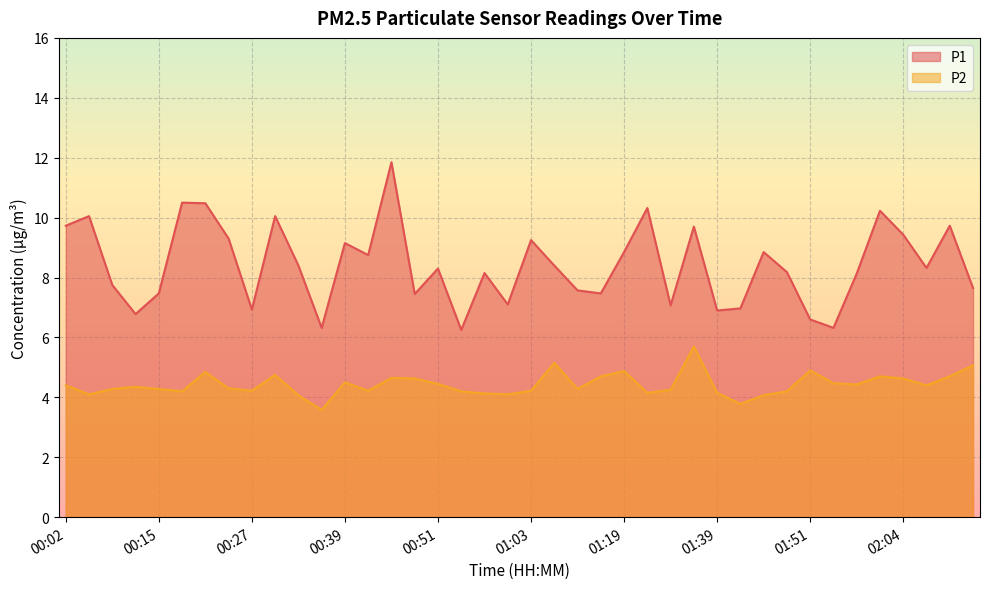

What are all the series names shown in the legend?

P1, P2